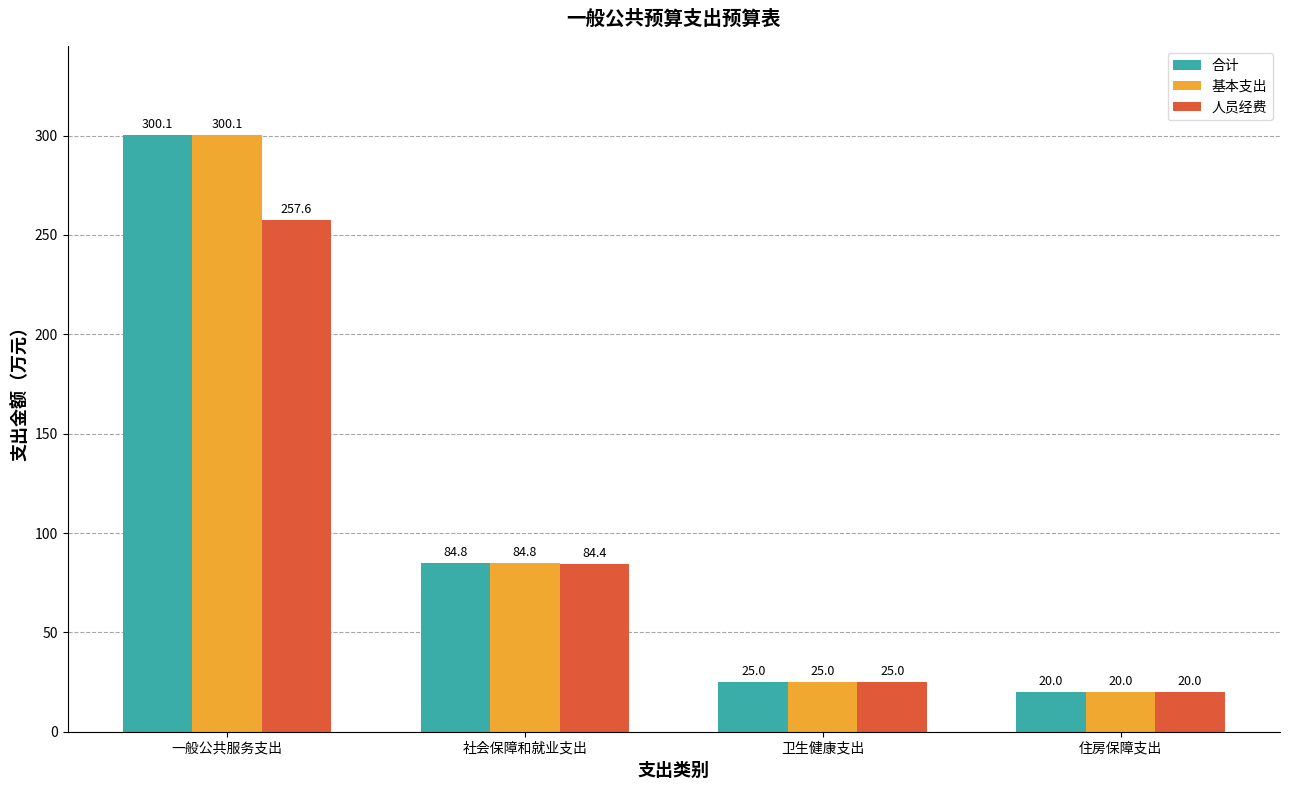

What is the value of the 人员经费 bar at the 2nd from the left?

84.4